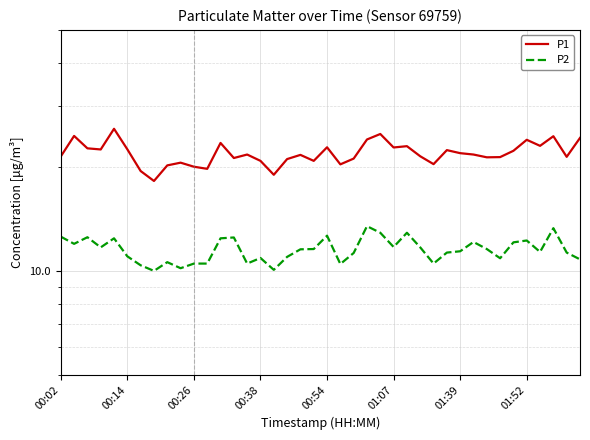

Rank the series by their average value, from highest to lowest.

P1, P2